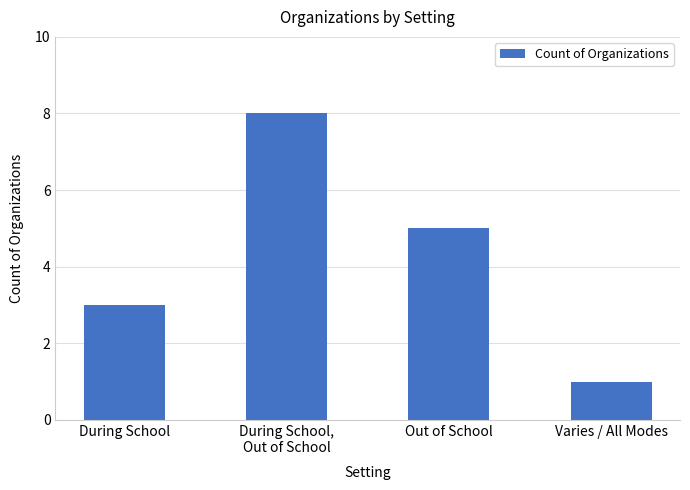

What is the average value?

4